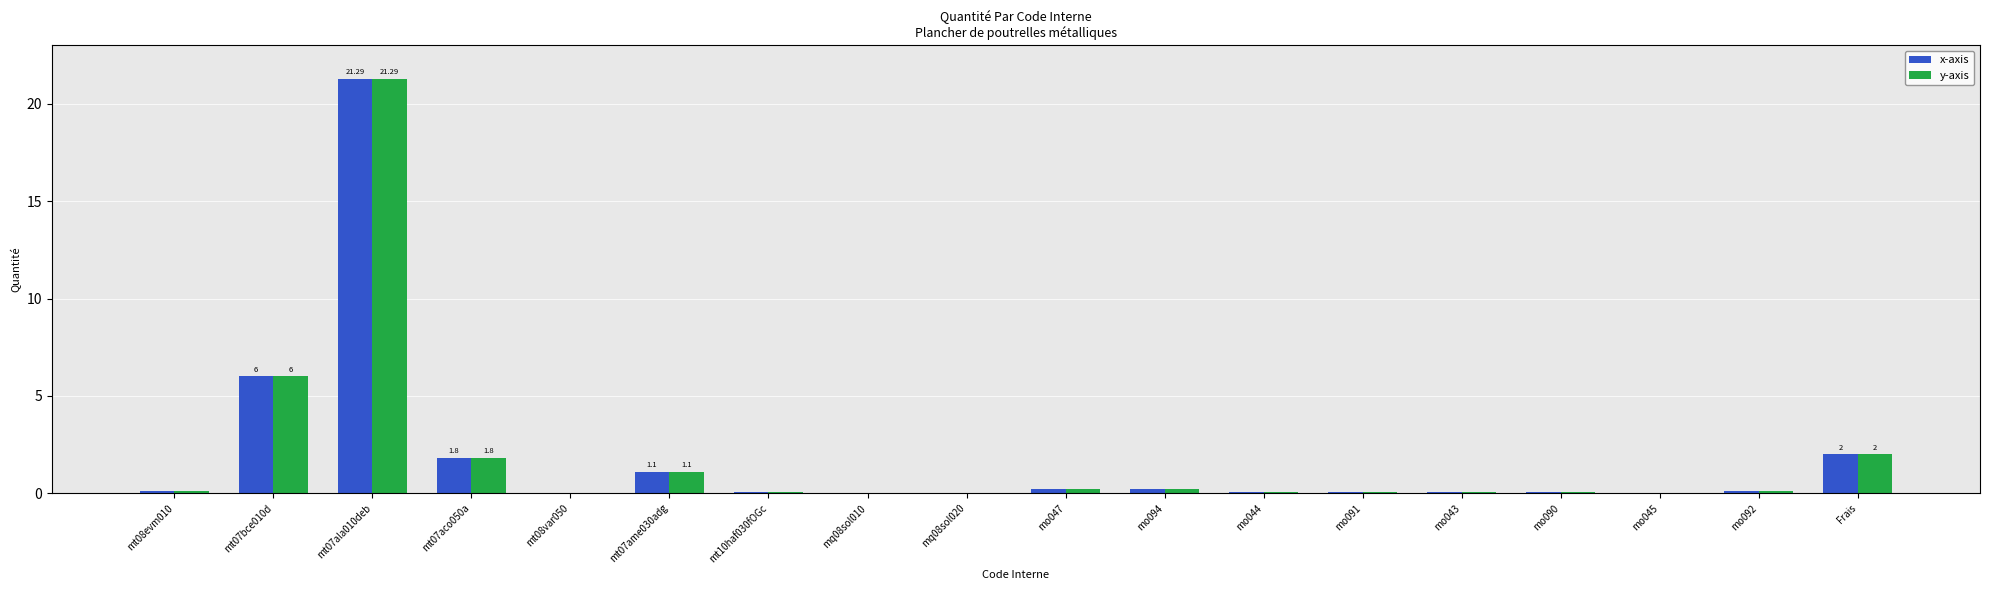

At which category is the sum across all series the highest?

mt07ala010deb